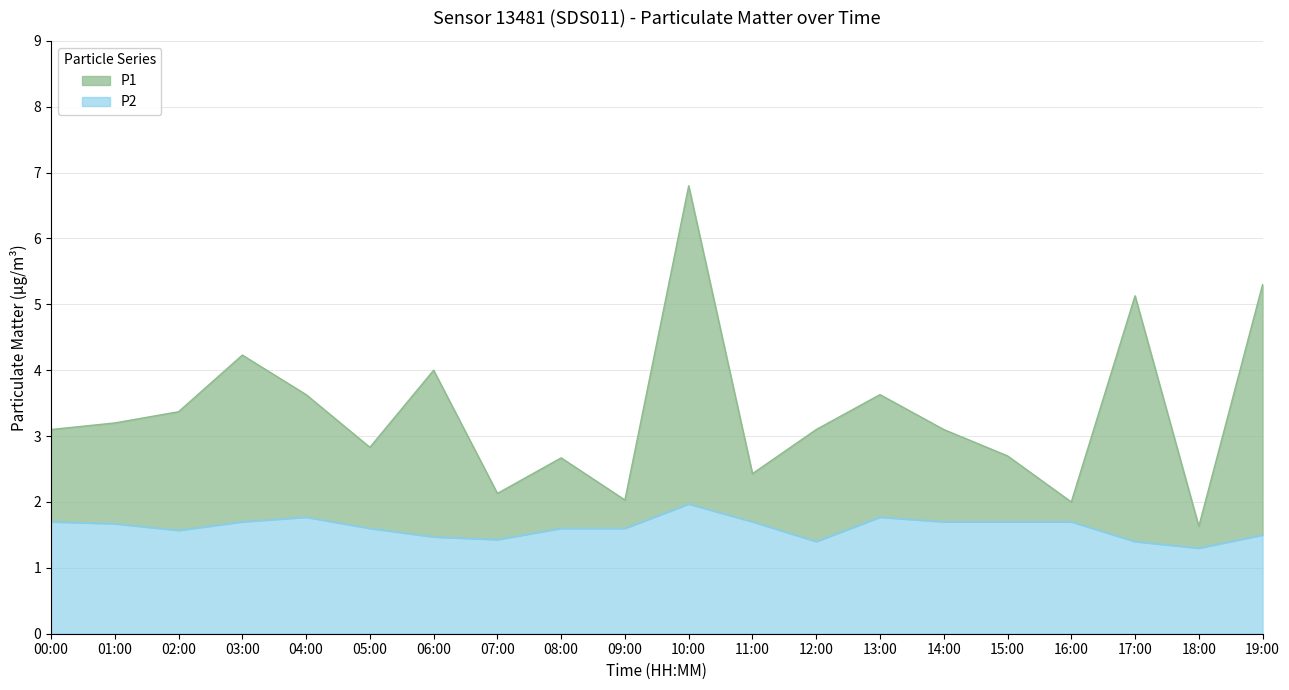

What is the spread (max minus min) of values at 09:00?

0.4